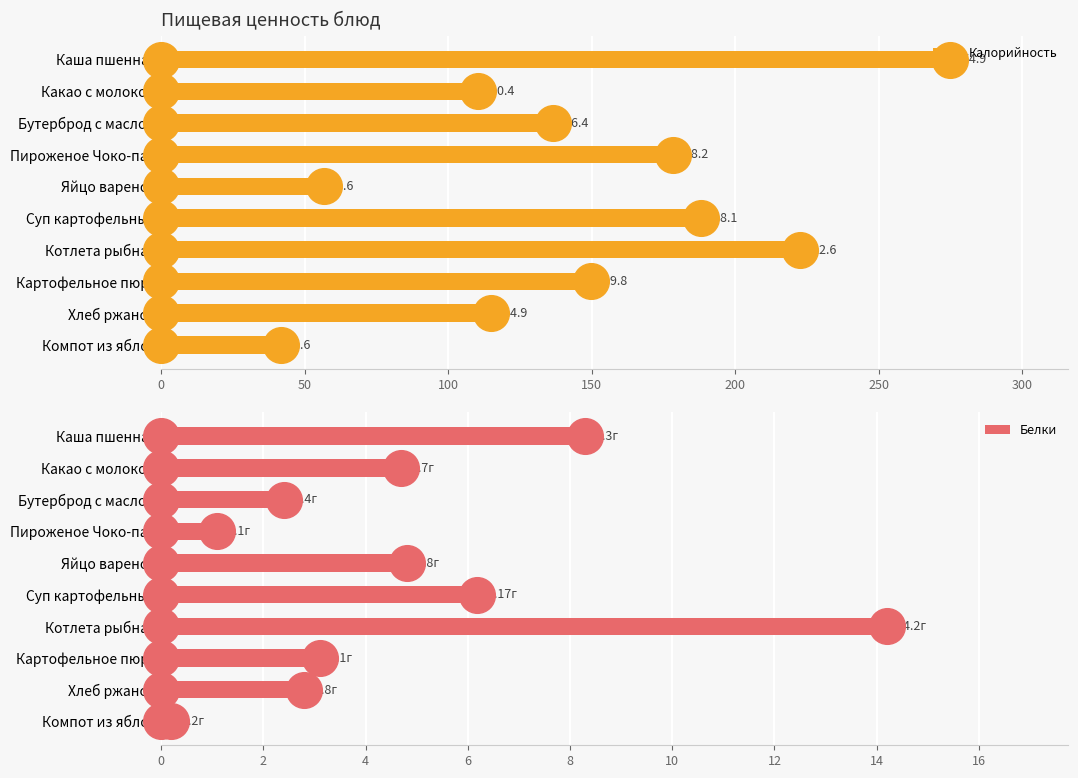

At how many categories does at least one series exceed 250?

1